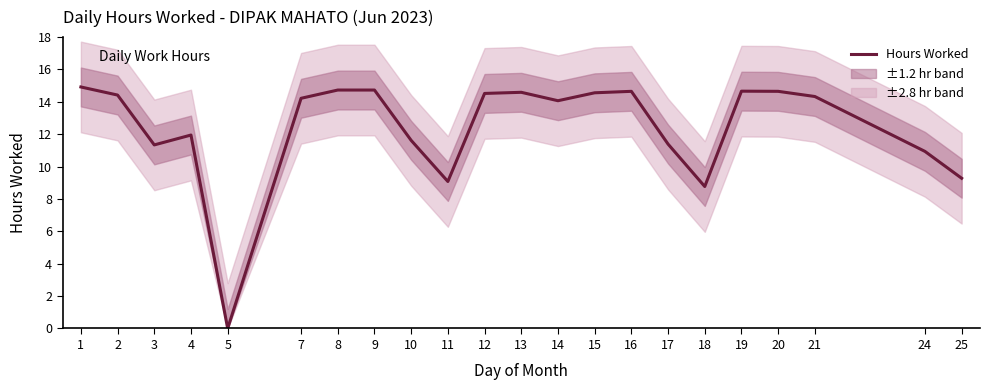

Where is the first local minimum?

3